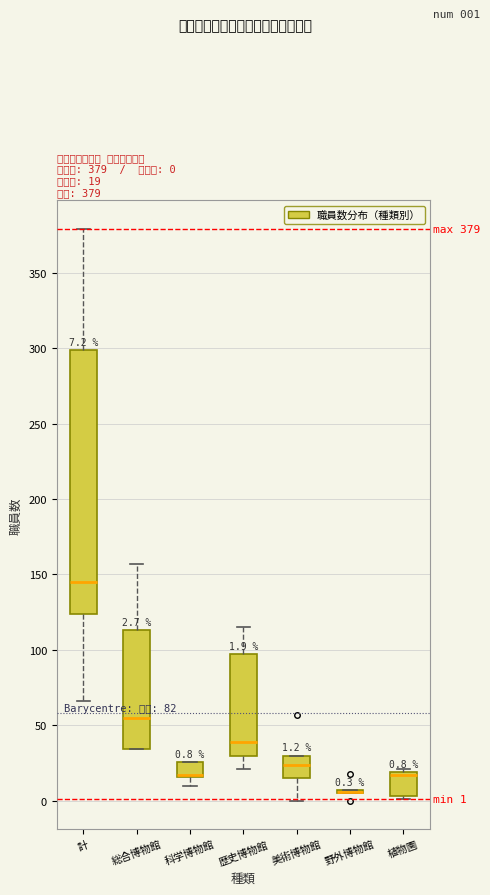

Which box is the tallest, from its lower edge to its upper edge?

計